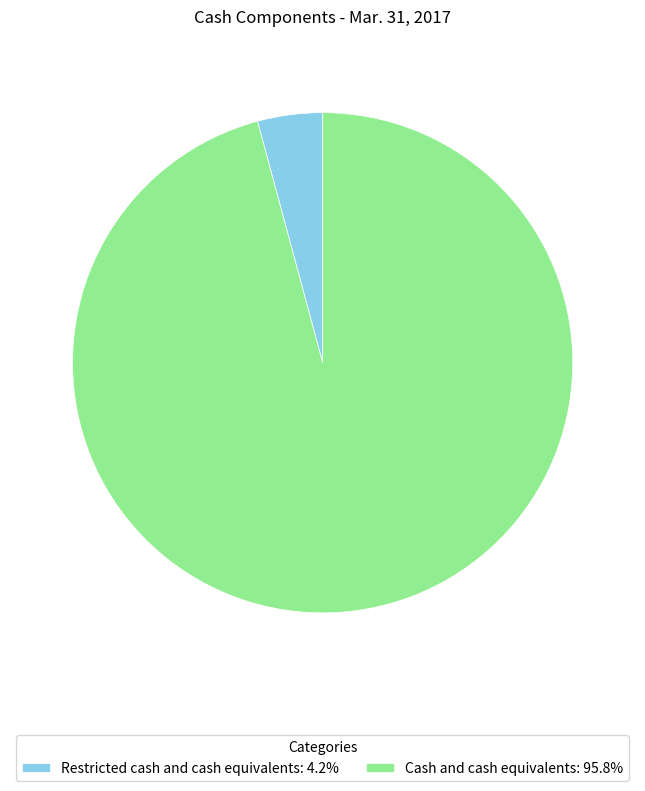

Does Restricted cash and cash equivalents: 4.2% represent more than half of the total?

No